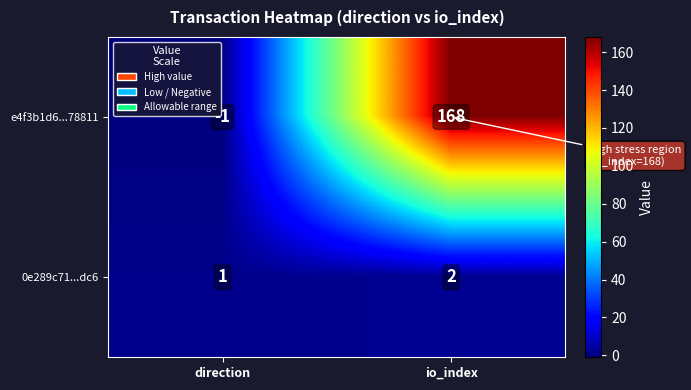

How many series are shown in this chart?

2